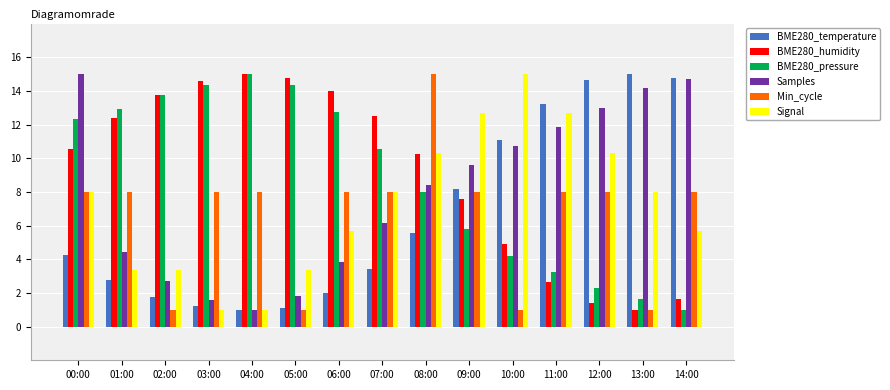

The Signal series shows 1.7 at 07:00. True or false?

False